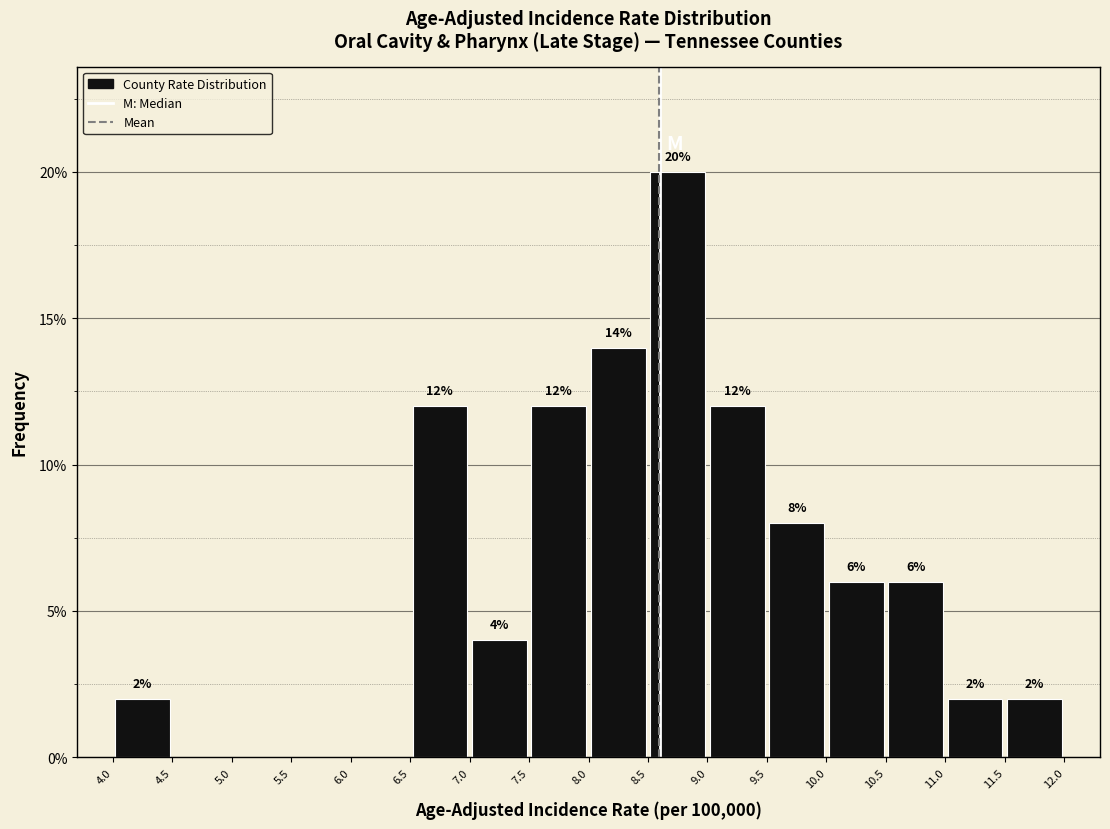

Which range on the x-axis has the tallest bar?

8.5 to 9.0